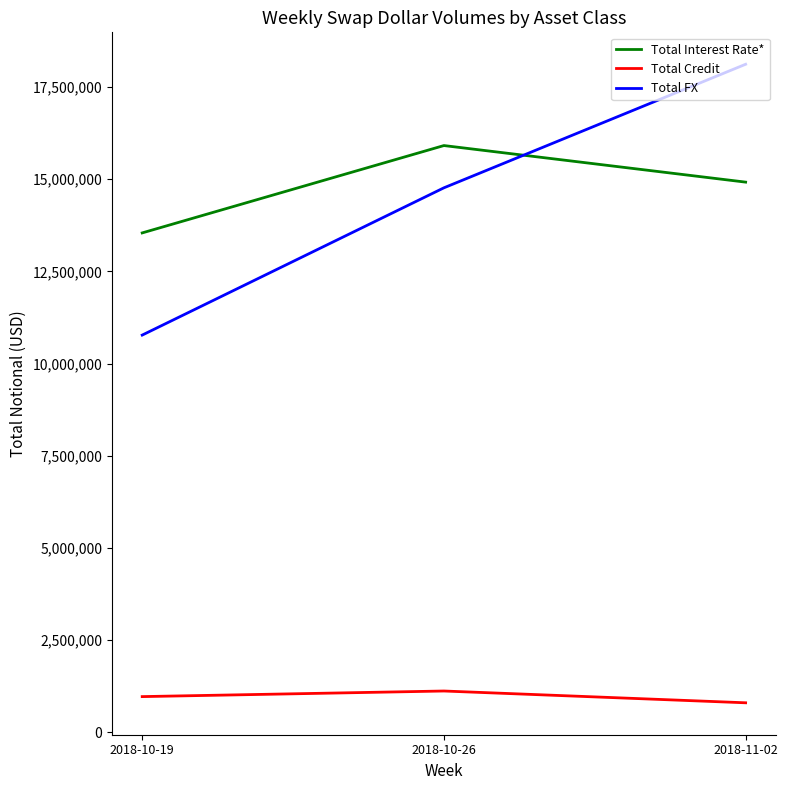

Between 2018-10-19 and 2018-10-26, which series saw the biggest shift?

Total FX